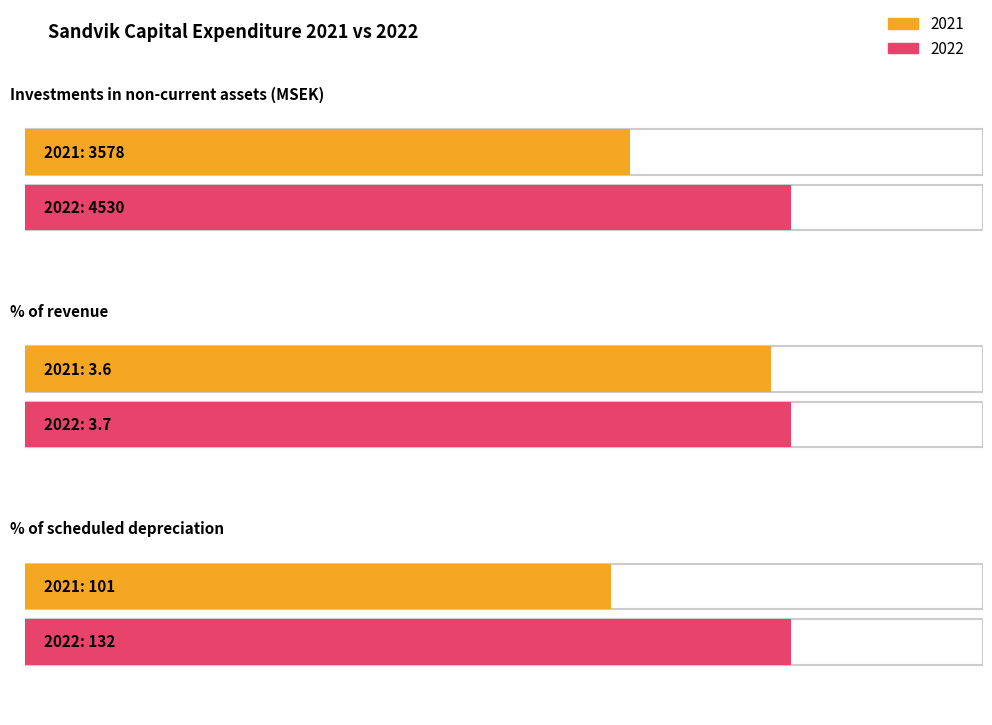

What position from the left is Investments in non-current assets (MSEK)?

1